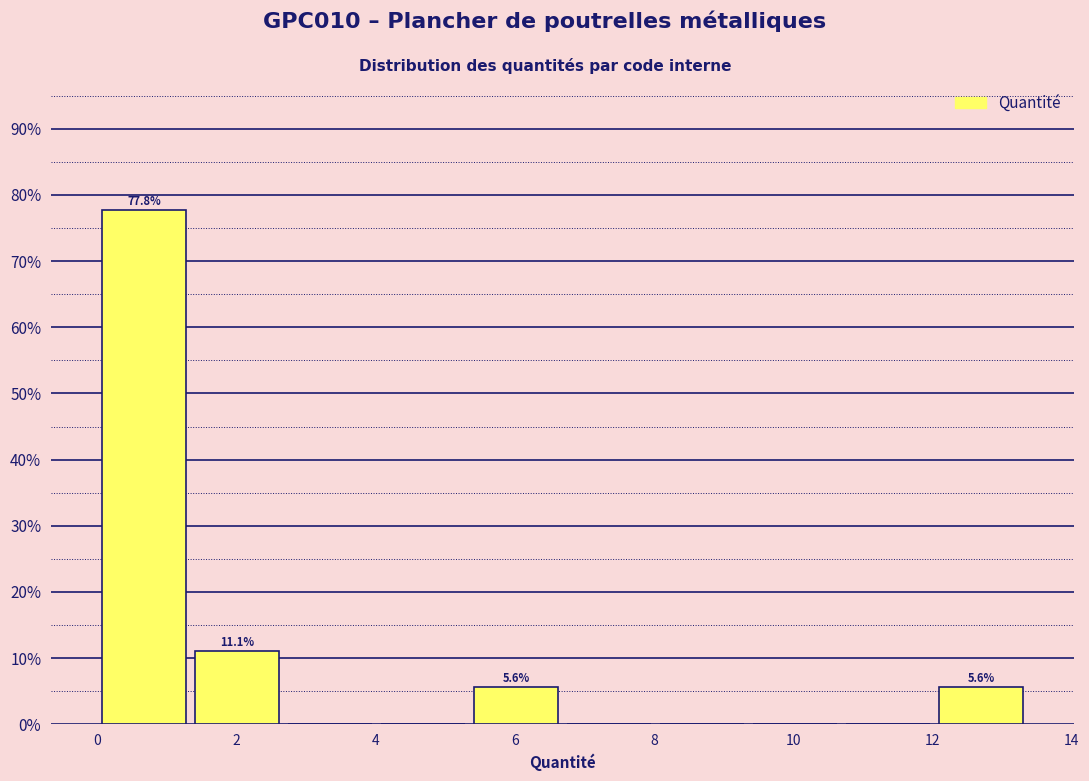

Over which range of the x-axis is the bar tallest?

0.0 to 1.4